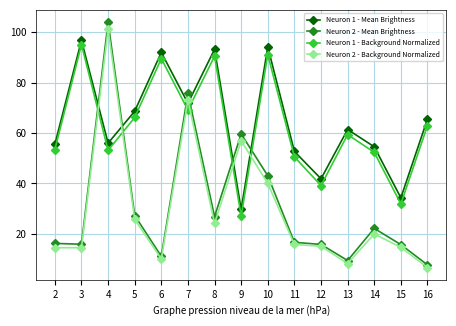

Is this an area chart (filled region under the line)?

No